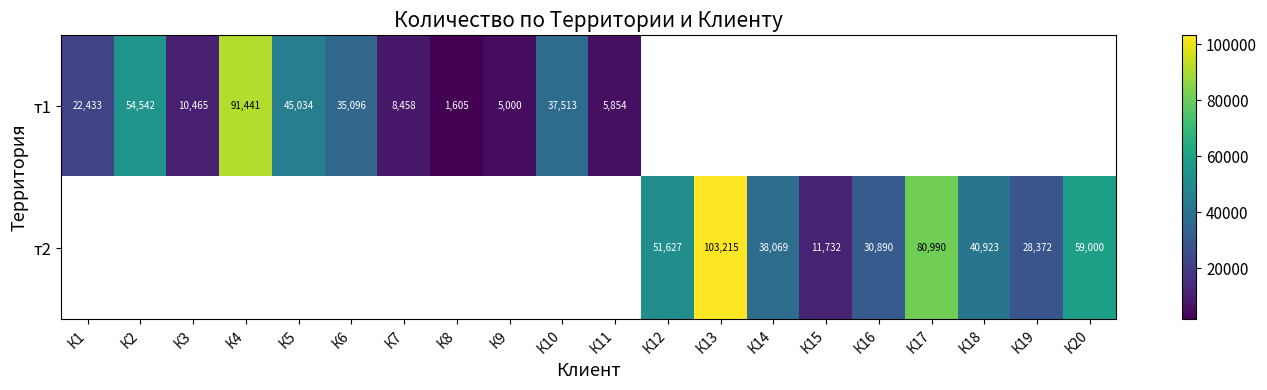

The т2 series shows 80990 at К17. True or false?

True